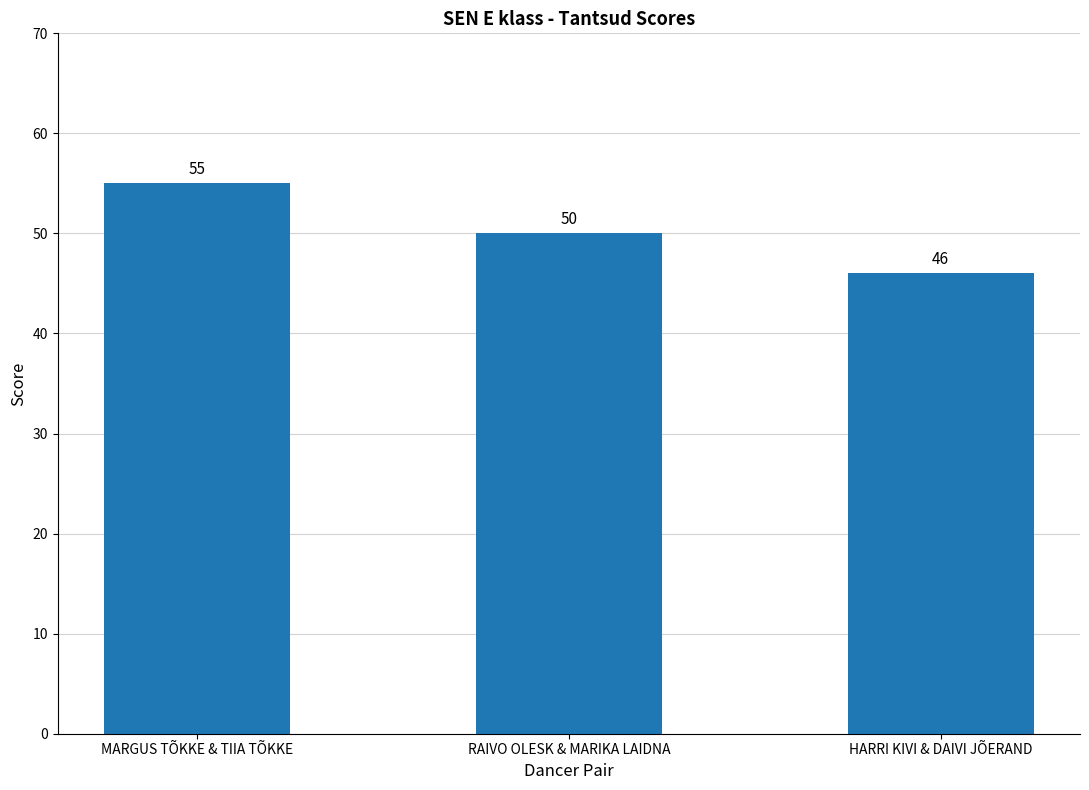

Rank the categories by value from highest to lowest.

MARGUS TÕKKE & TIIA TÕKKE, RAIVO OLESK & MARIKA LAIDNA, HARRI KIVI & DAIVI JÕERAND